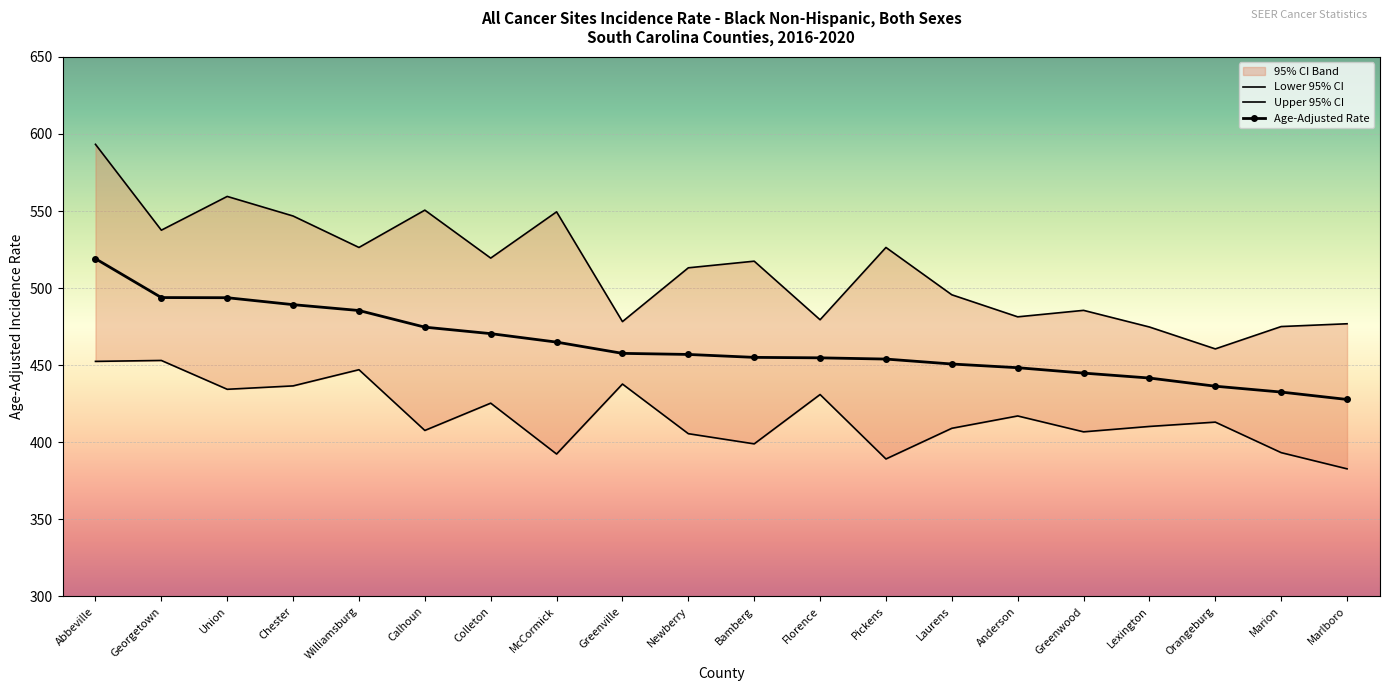

How many interior local valleys does the Lower 95% CI series have?

6